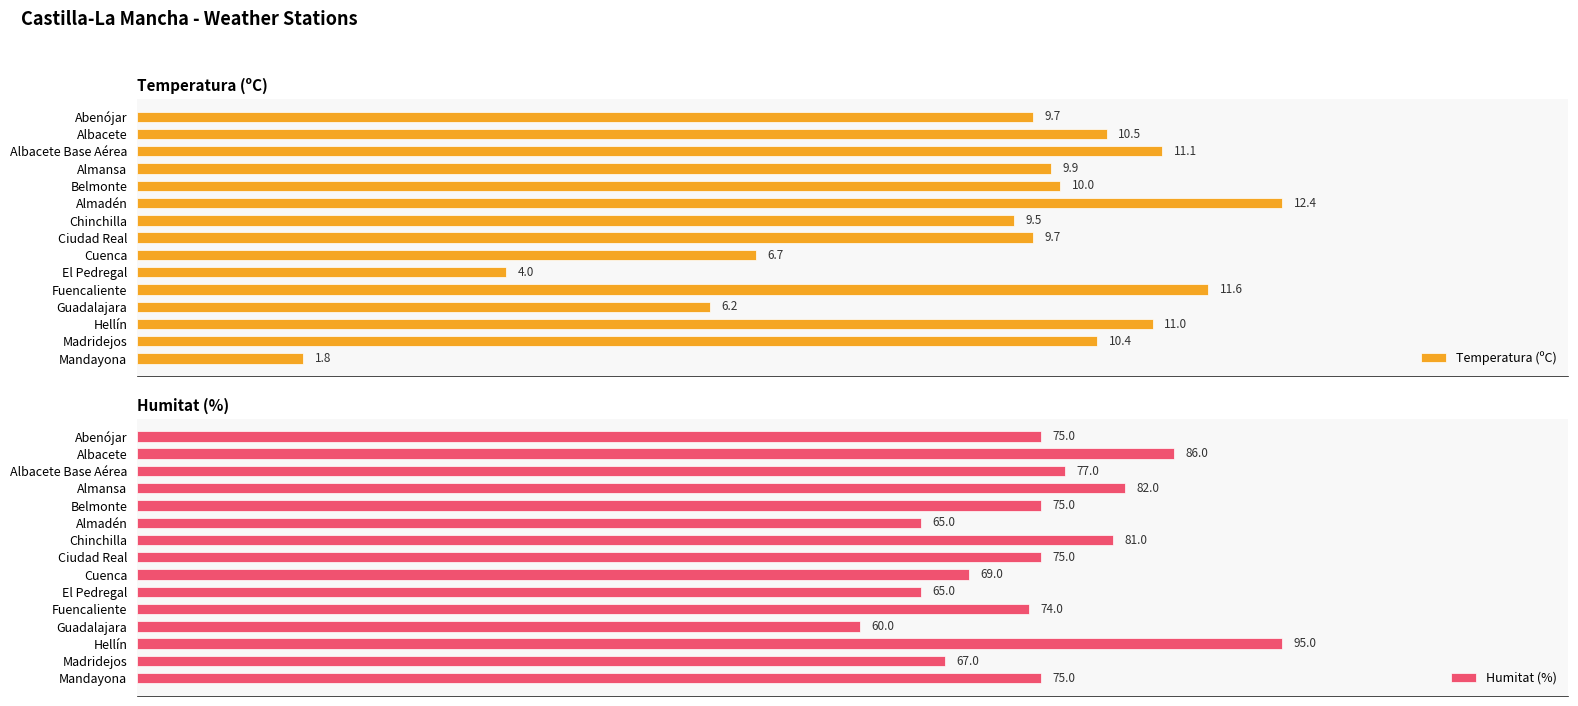

List the series in order of their overall mean, lowest first.

Temperatura (ºC), Humitat (%)